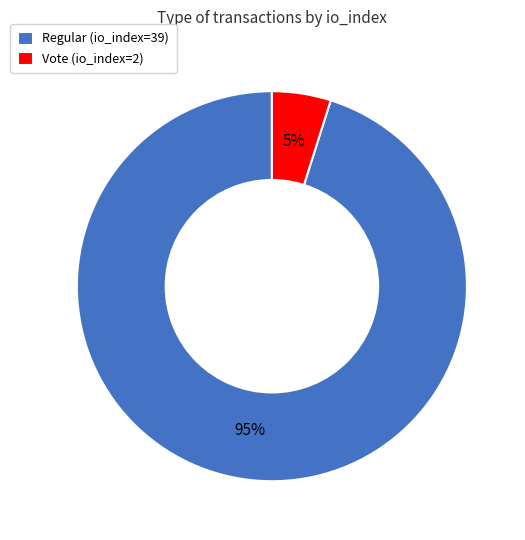

The Vote (io_index=2) slice represents 5% of the pie. True or false?

True